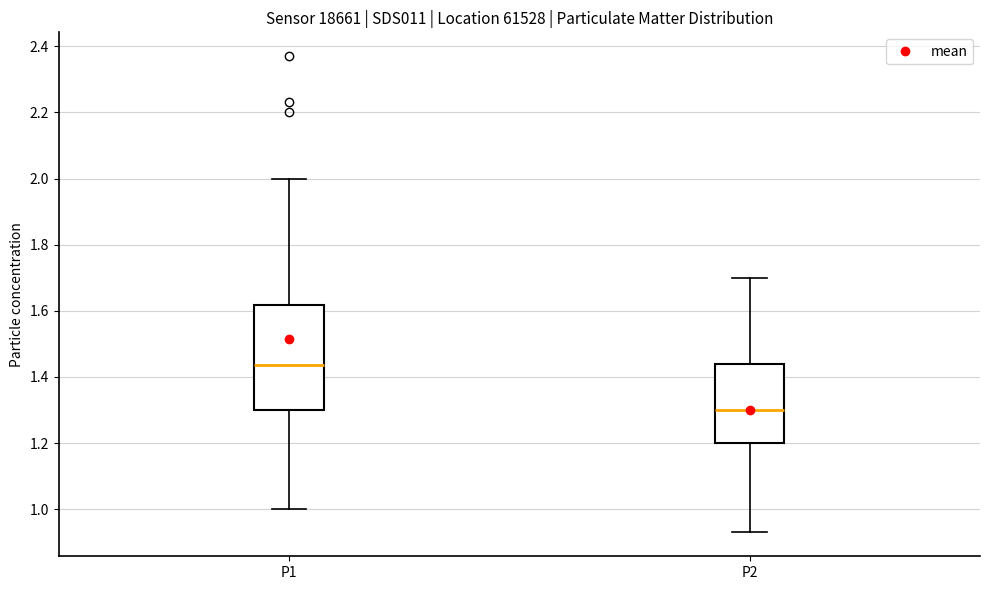

Reading left to right, transcribe this box plot: for each box, give where its median line is, the range the box spans, and where its two whiskers end, as read against the y-axis. The values are not printed on the chart, so give them approximately, as read against the axis.

P1: median 1.44, box 1.30 to 1.62, whiskers 1.00 to 2.00
P2: median 1.30, box 1.20 to 1.44, whiskers 0.94 to 1.70